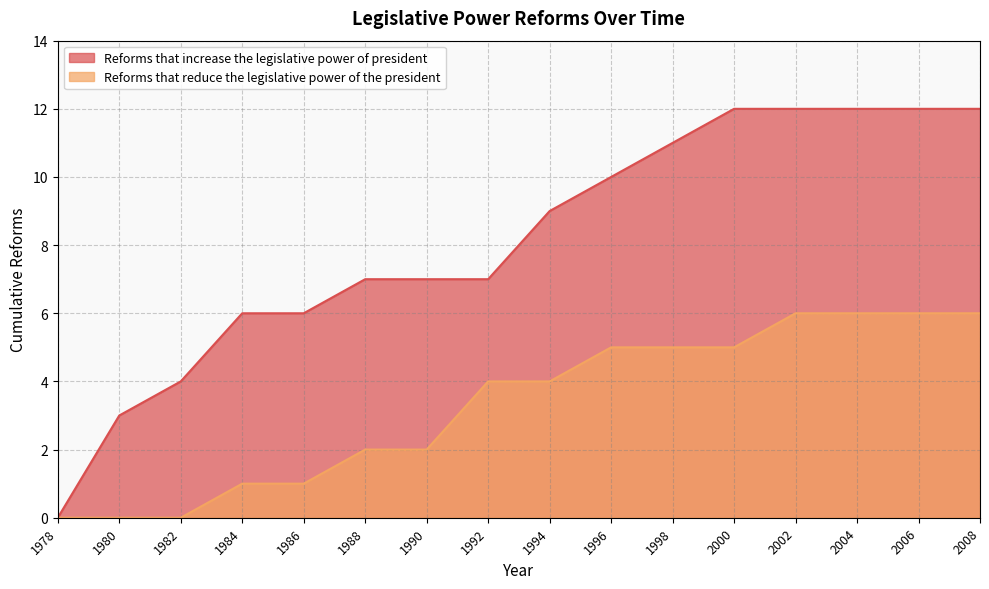

What is the difference between the maximum and minimum values in the Reforms that increase the legislative power of president series?

12